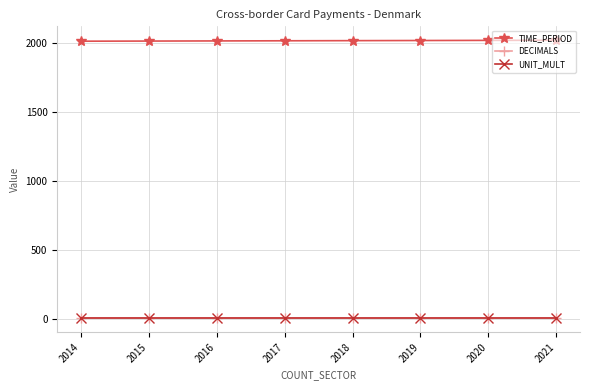

True or false: TIME_PERIOD and UNIT_MULT cross at least once.

False